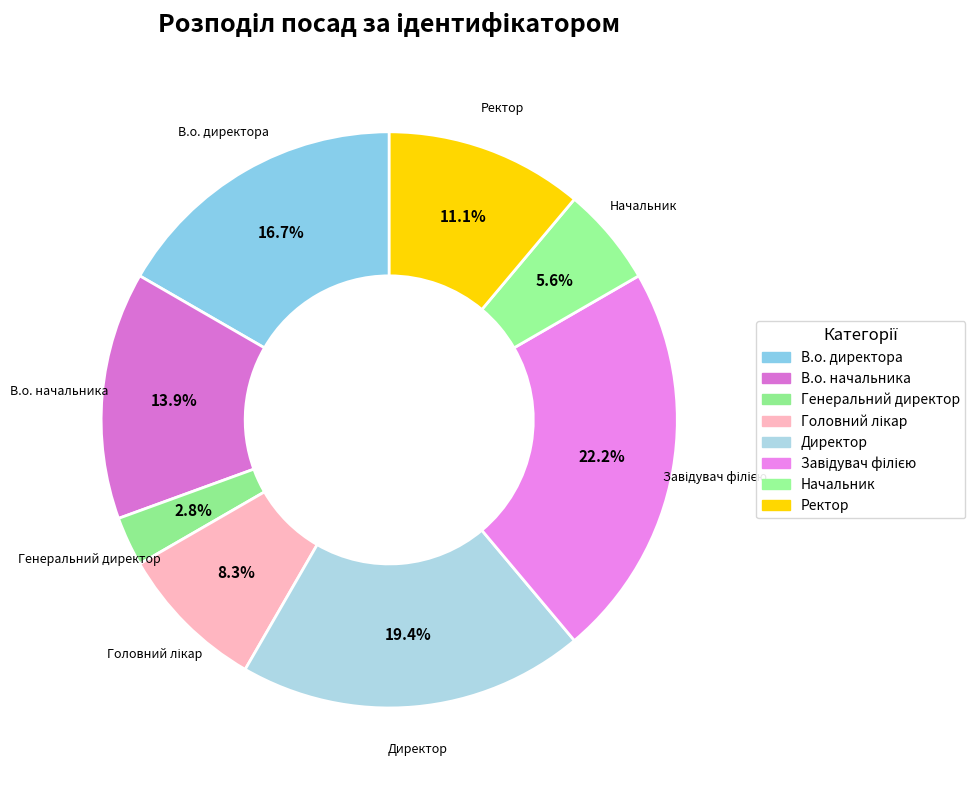

Rank the categories by value from highest to lowest.

Завідувач філією, Директор, В.о. директора, В.о. начальника, Ректор, Головний лікар, Начальник, Генеральний директор